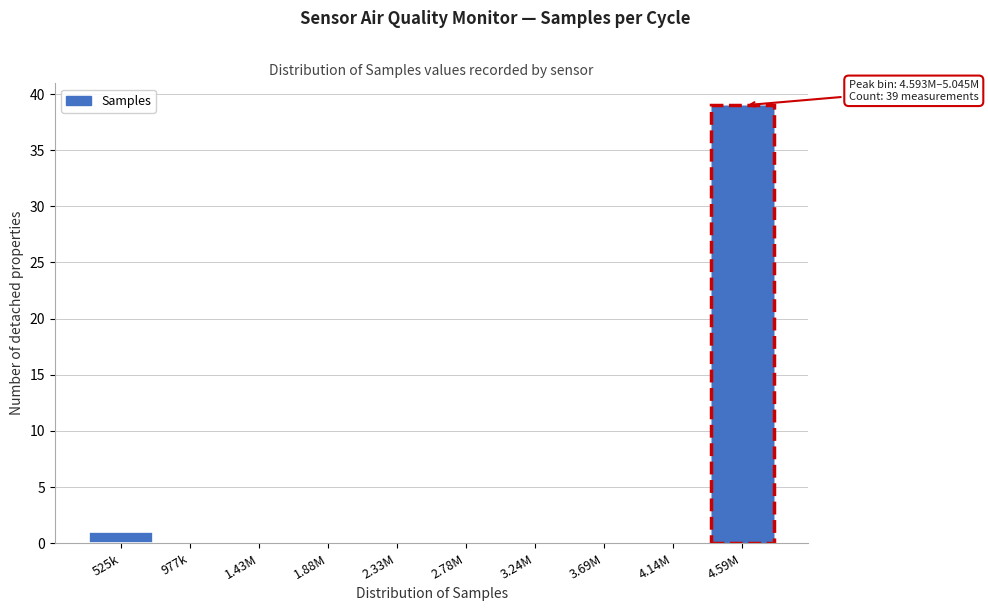

Reading left to right, transcribe all the data shown in this chart.

525k=1	977k=0	1.43M=0	1.88M=0	2.33M=0	2.78M=0	3.24M=0	3.69M=0	4.14M=0	4.59M=39